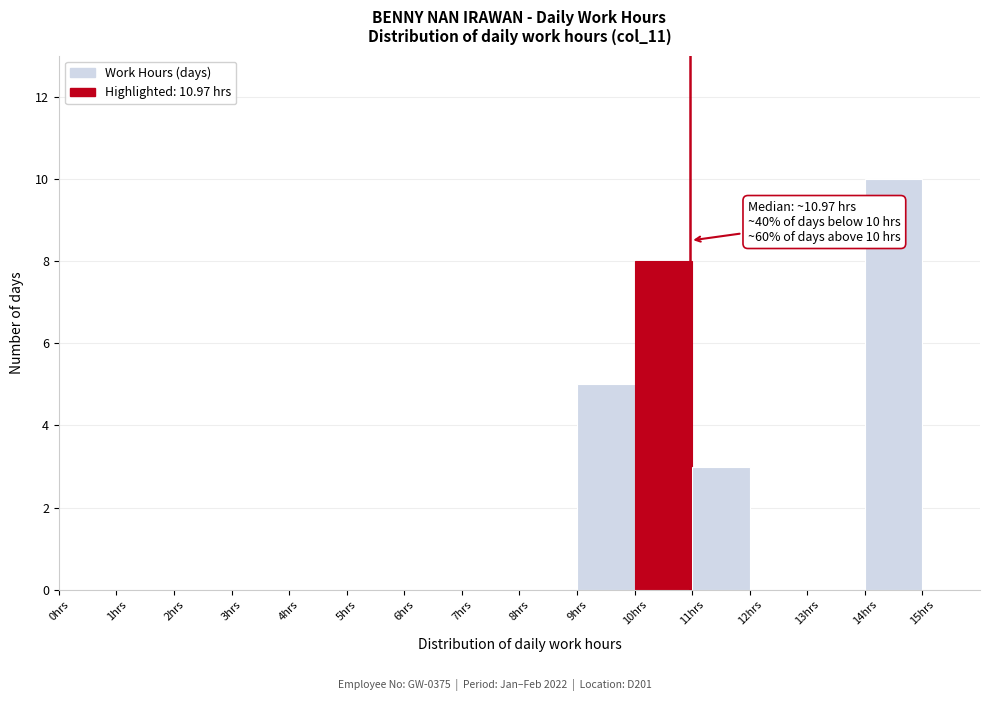

Over which range of the x-axis is the bar tallest?

14 to 15